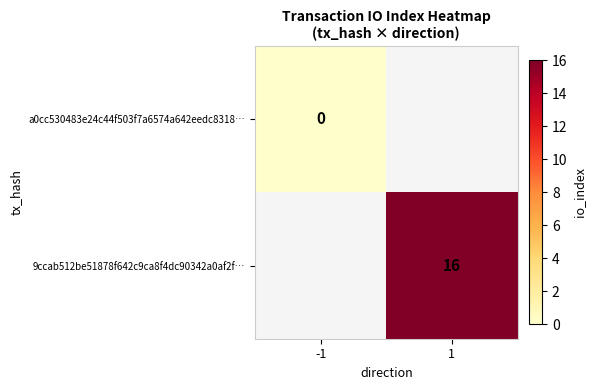

The value of 9ccab512be51878f642c9ca8f4dc90342a0af2f… at 1 is 16. True or false?

True